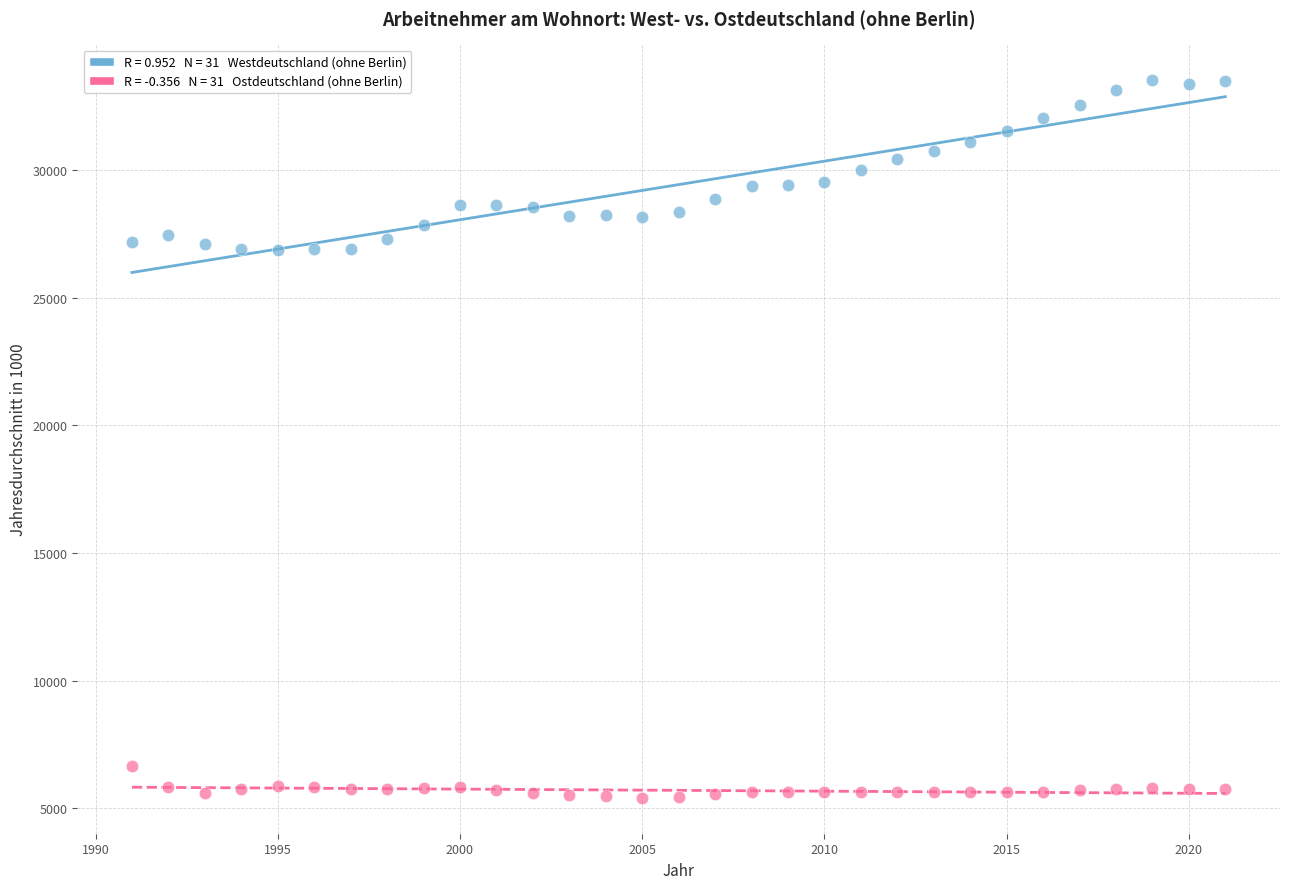

Across all data points, what is the range of Y values (max minus min)?

28123.6